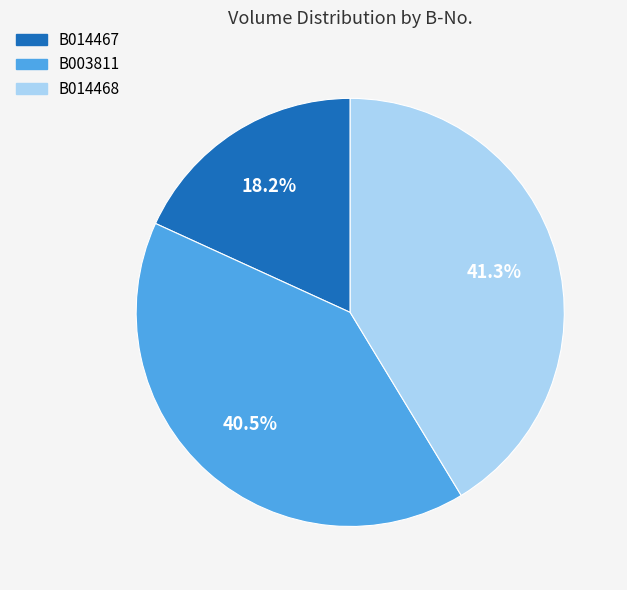

The B014467 slice represents 18% of the pie. True or false?

True